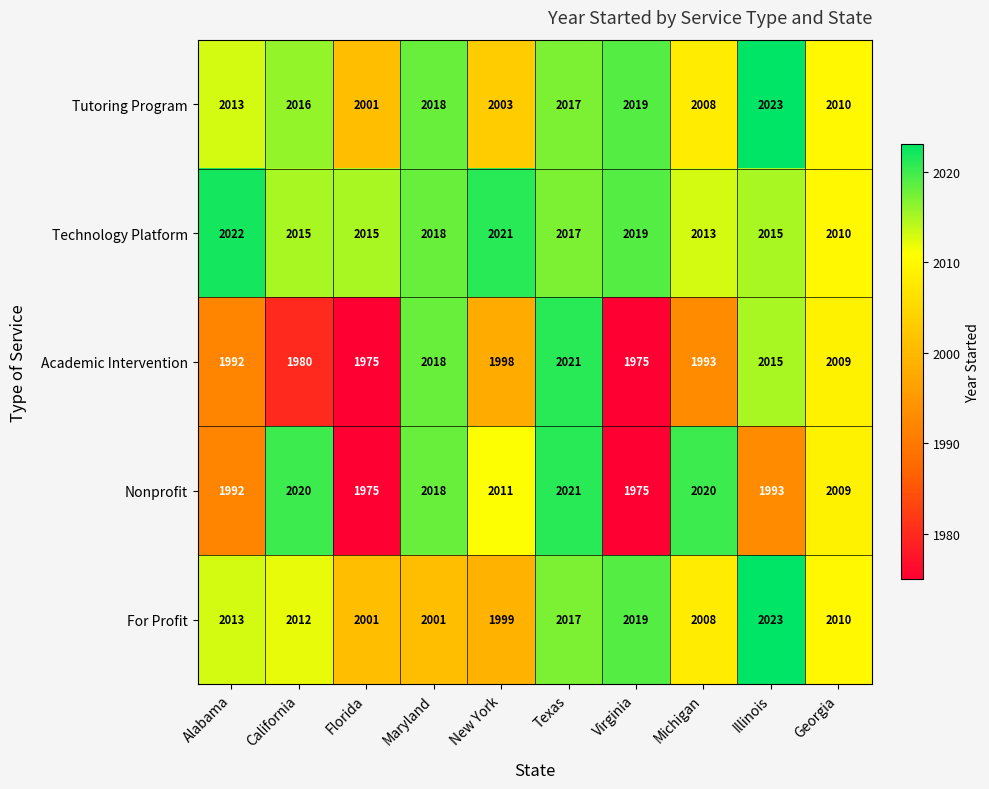

What is the difference between the For Profit values at New York and Alabama?

14